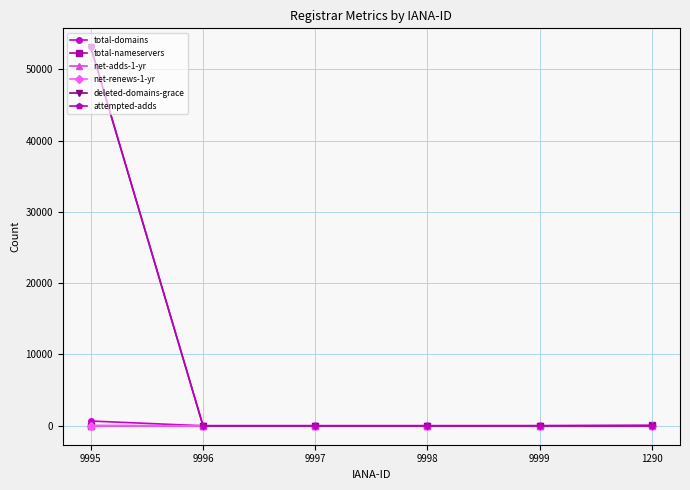

True or false: total-domains has a value of 1 at 9999.

True